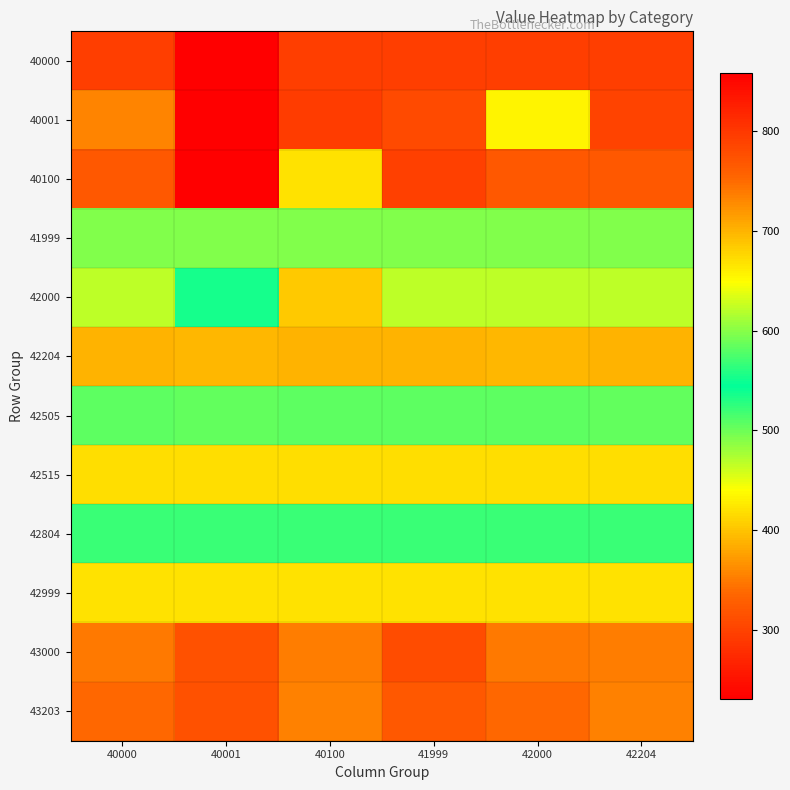

At how many categories does at least one series exceed 281?

6